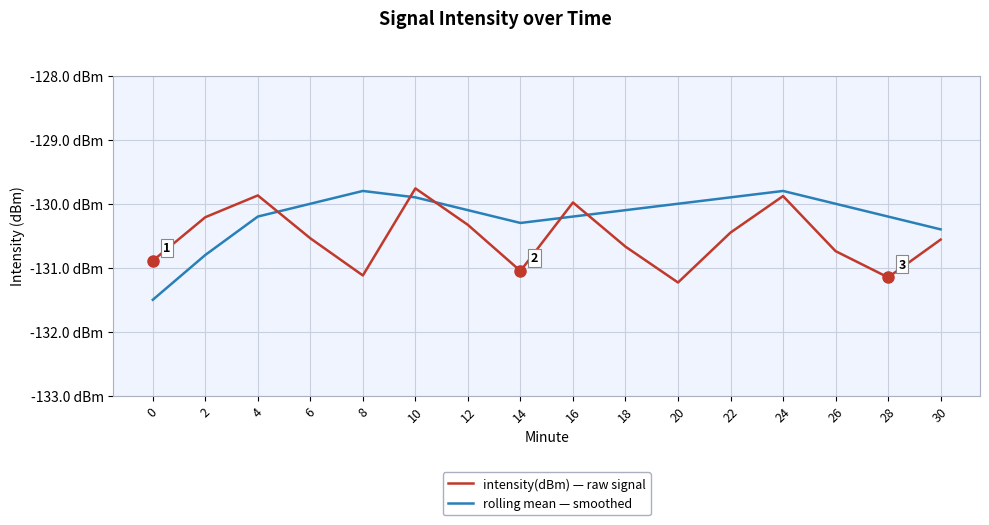

Reading right to left, extract all data points from this chart.

intensity(dBm) — raw signal: -130.6	-131.2	-130.7	-129.9	-130.4	-131.2	-130.7	-130.0	-131.1	-130.3	-129.8	-131.1	-130.5	-129.9	-130.2	-130.9
rolling mean — smoothed: -130.4	-130.2	-130.0	-129.8	-129.9	-130.0	-130.1	-130.2	-130.3	-130.1	-129.9	-129.8	-130.0	-130.2	-130.8	-131.5